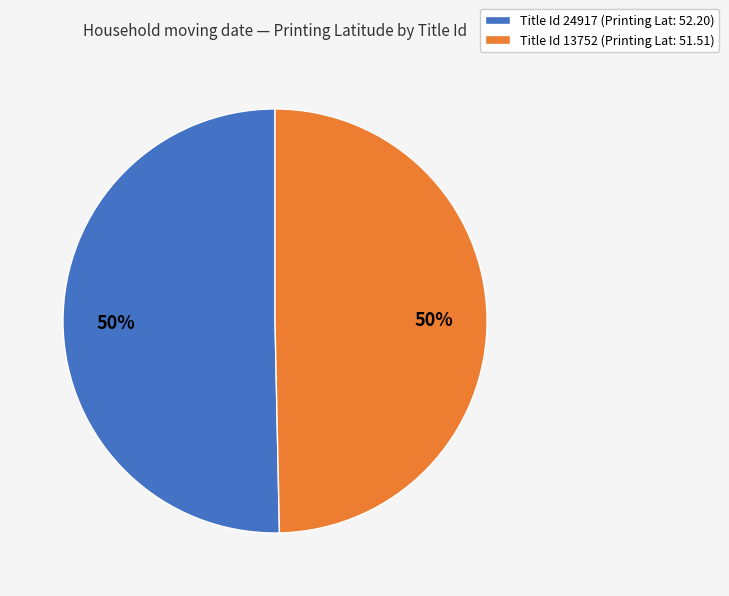

Approximately how many times larger is the value at Title Id 24917 (Printing Lat: 52.20) compared to Title Id 13752 (Printing Lat: 51.51)?

1.0